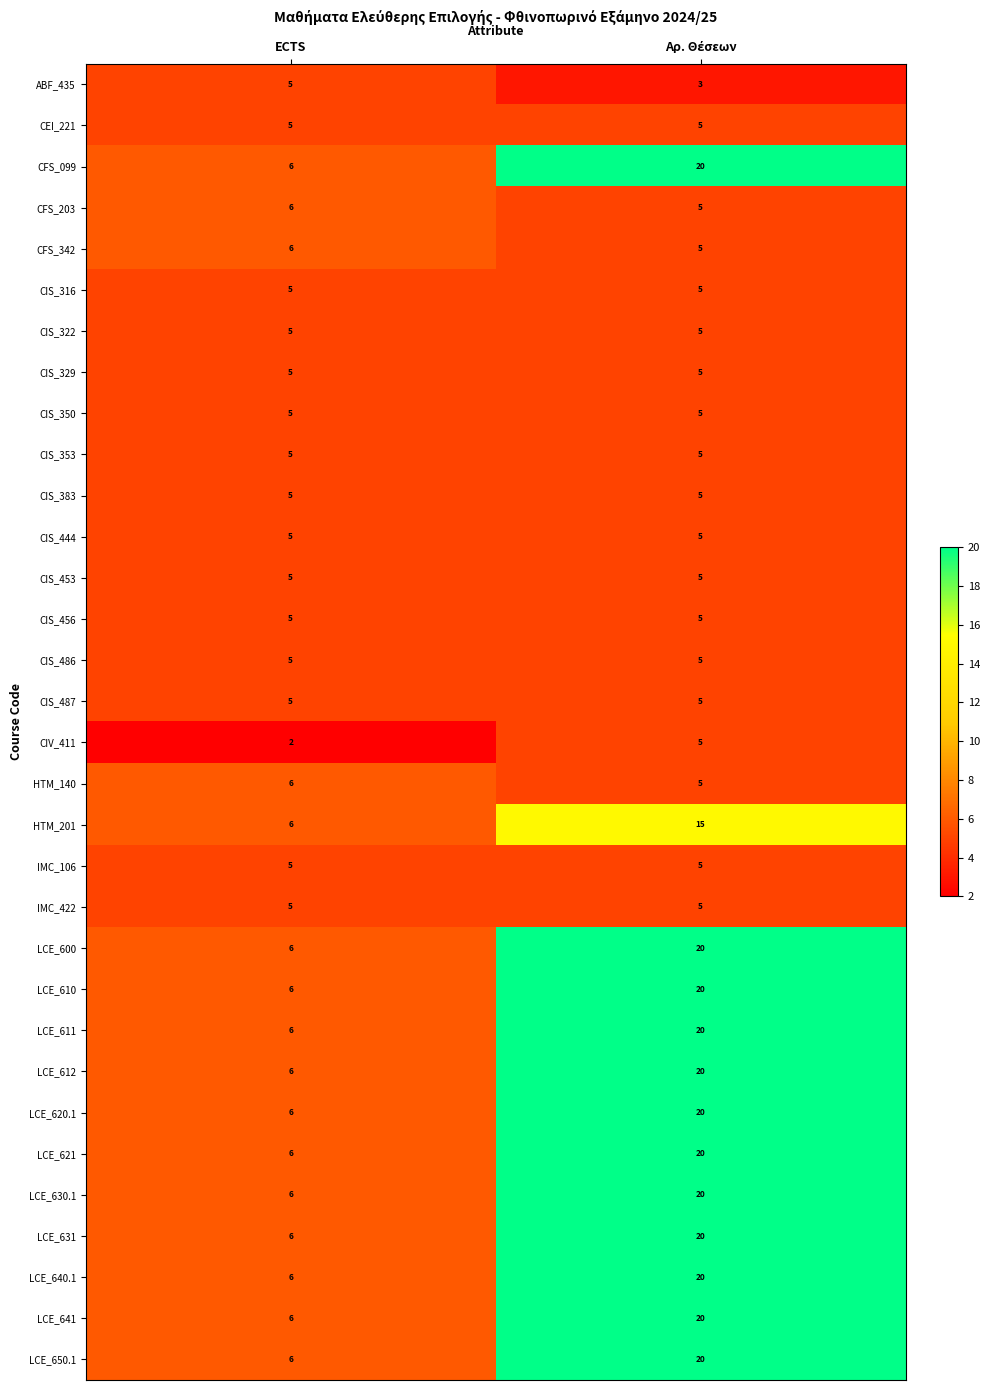

What is the difference between the highest and lowest values at ECTS?

4